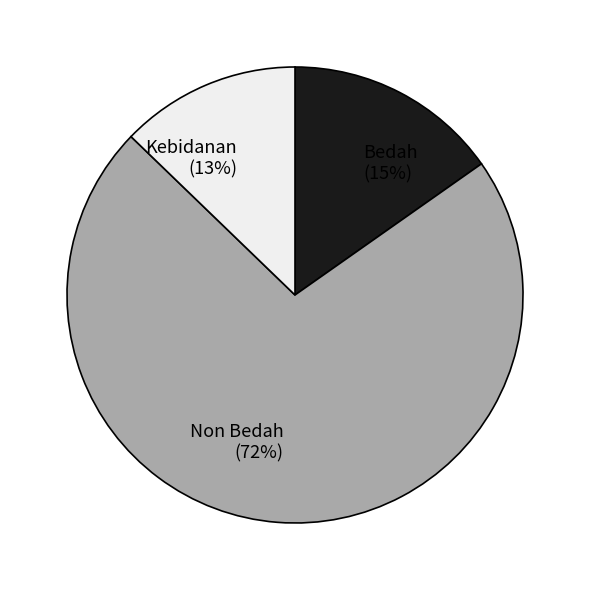

The Non Bedah slice represents 78% of the pie. True or false?

False